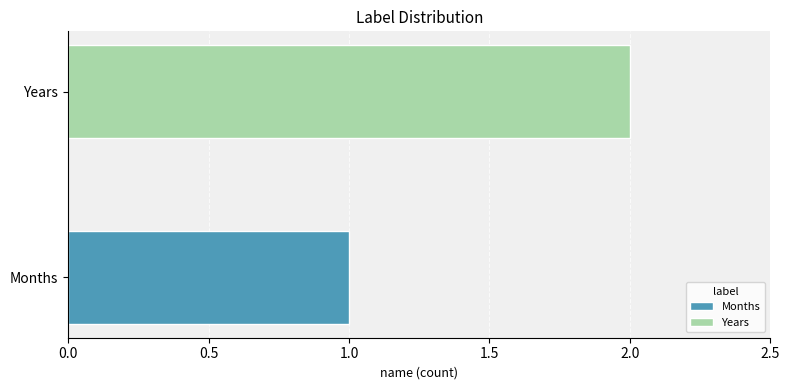

How many series are shown in this chart?

2